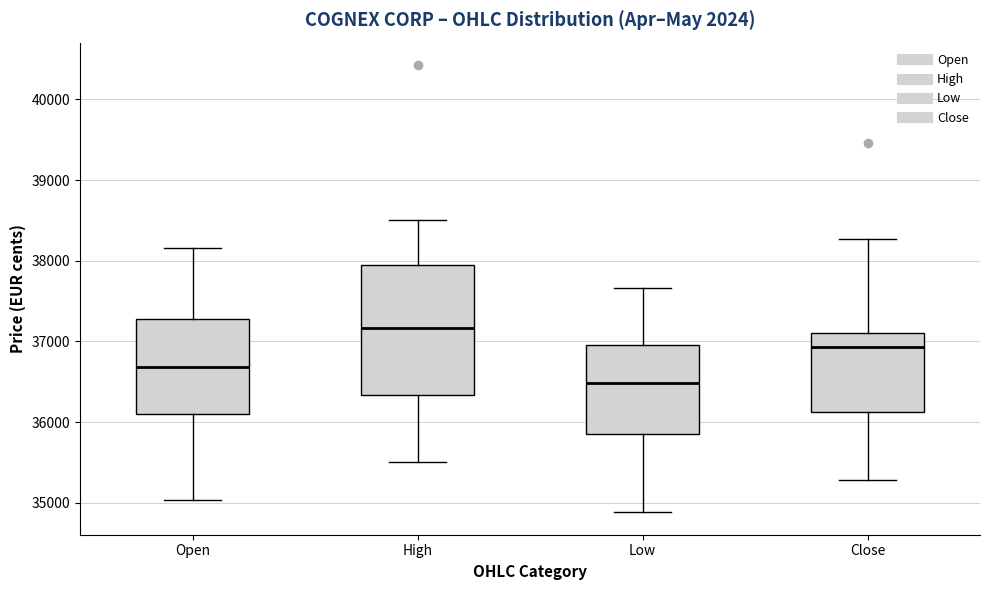

Reading left to right, read every box against the y-axis: the position of its median line, the range the box covers, and the ends of its whiskers. The values are not printed on the chart, so give them approximately, as read against the axis.

Open: median 36700, box 36100 to 37300, whiskers 35000 to 38200
High: median 37200, box 36300 to 38000, whiskers 35500 to 38500
Low: median 36500, box 35900 to 37000, whiskers 34900 to 37700
Close: median 36900, box 36100 to 37100, whiskers 35300 to 38300